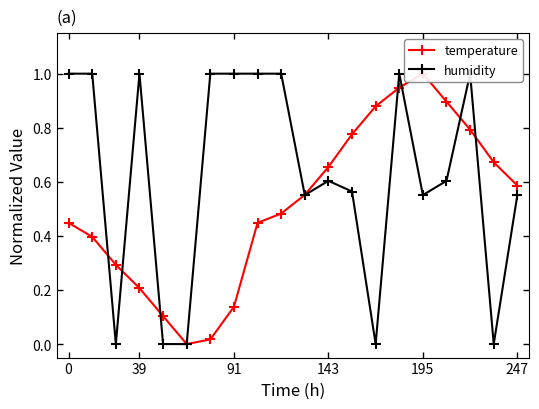

Which series ends up on top after the final intersection of temperature and humidity?

temperature